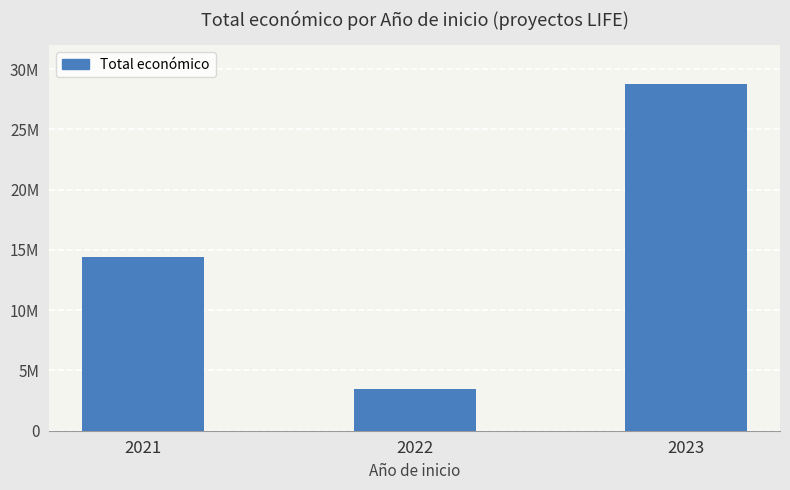

The chart shows a value of 1915408 at 2022. True or false?

False